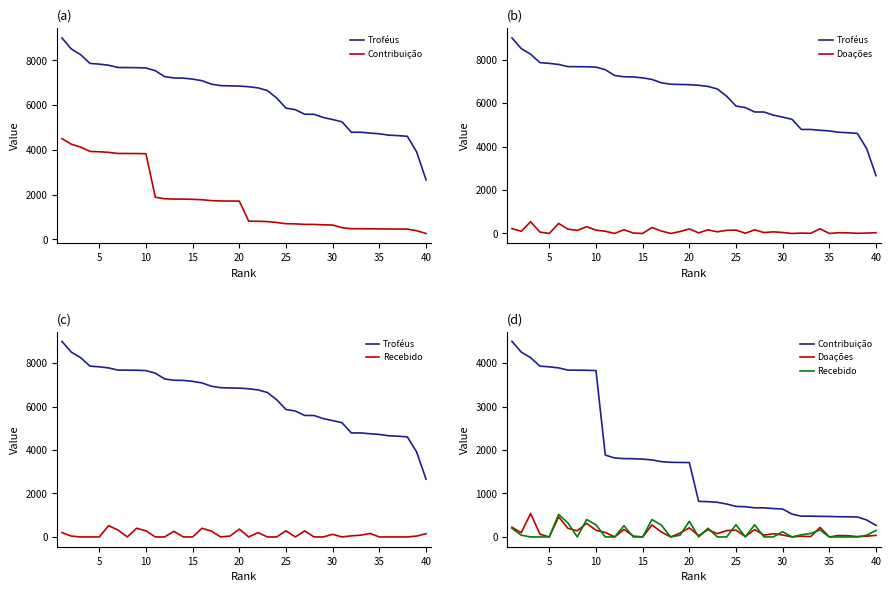

Rank the series at 18 from highest to lowest value.

Troféus, Contribuição, Doações, Recebido